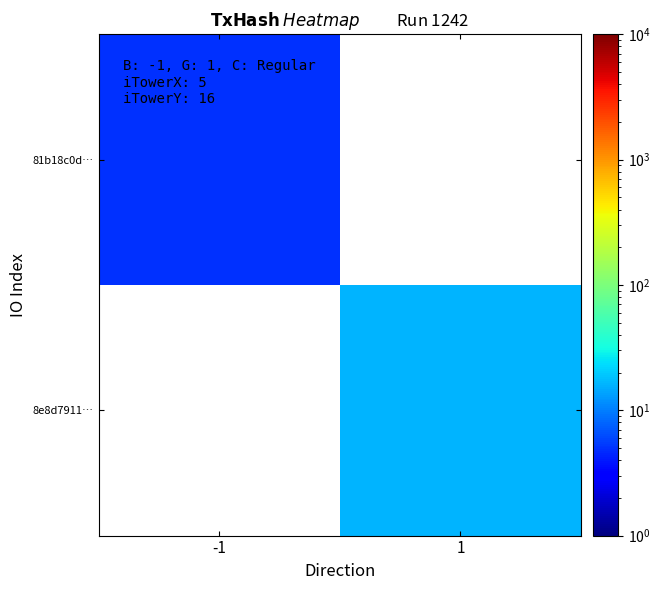

What is the greatest value displayed?

16.0